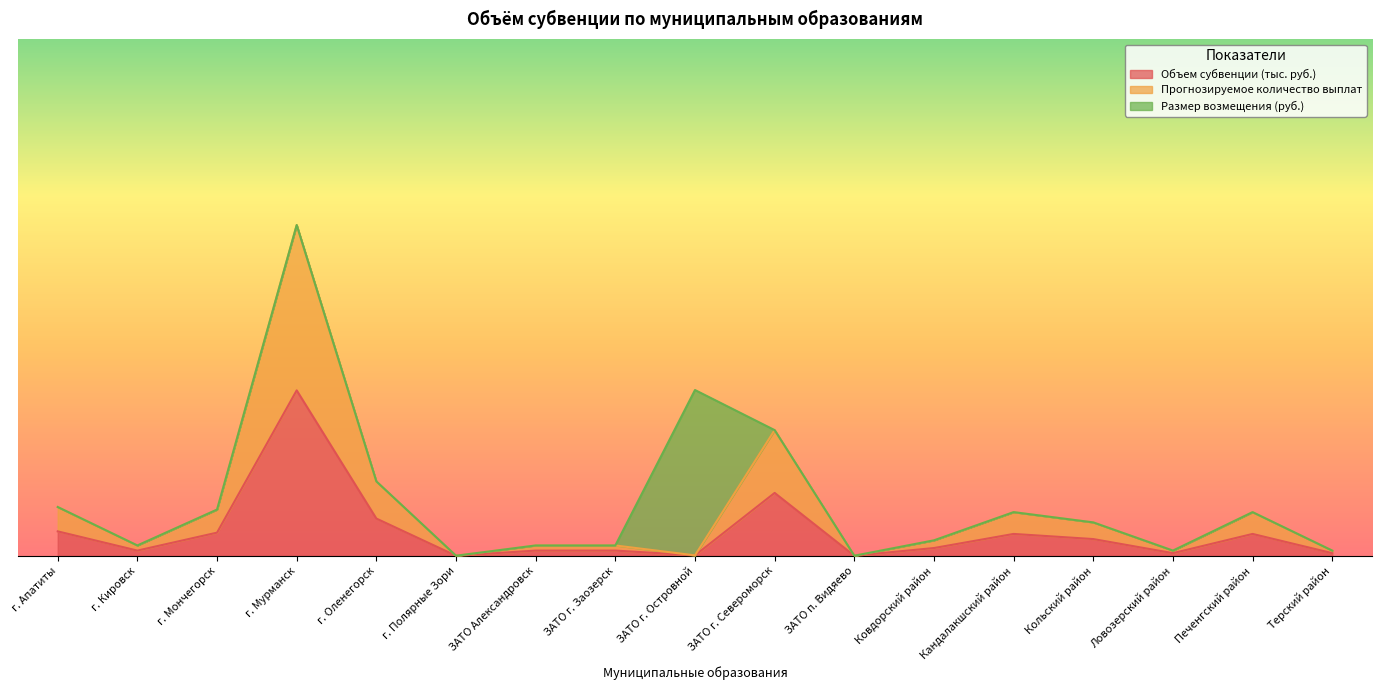

What are all the series names shown in the legend?

Объем субвенции (тыс. руб.), Прогнозируемое количество выплат, Размер возмещения (руб.)